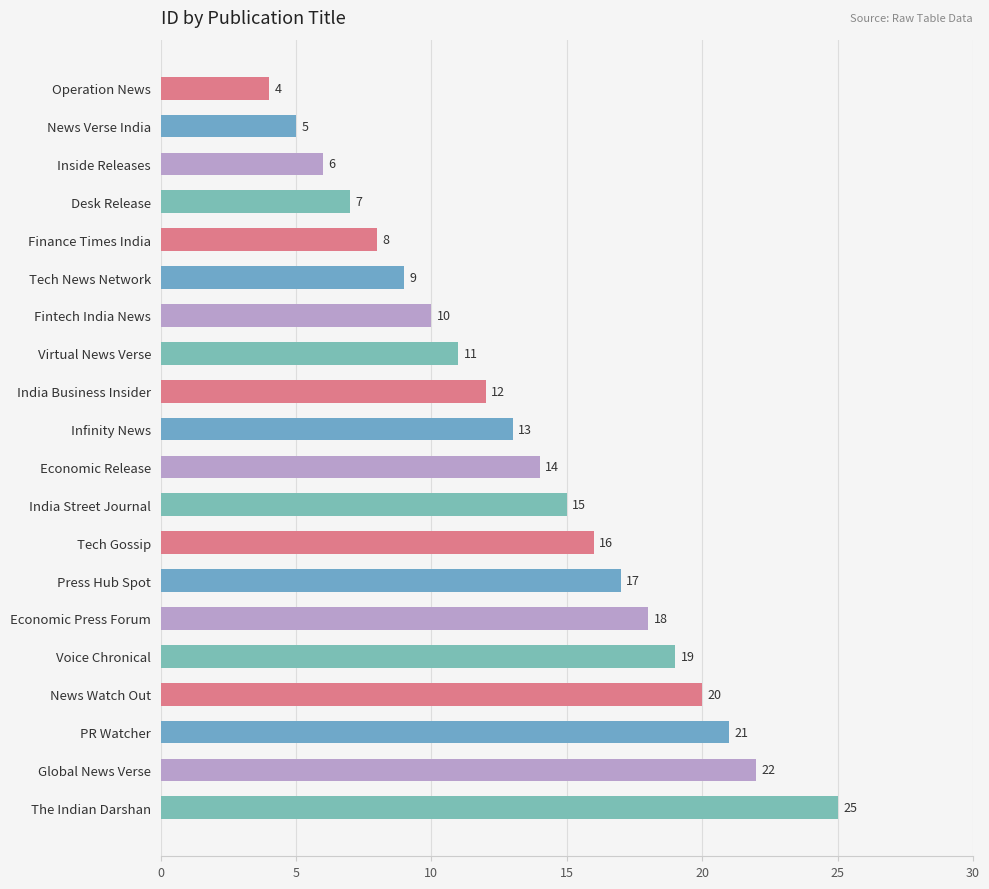

Are the bars grouped side by side (vs. stacked)?

No